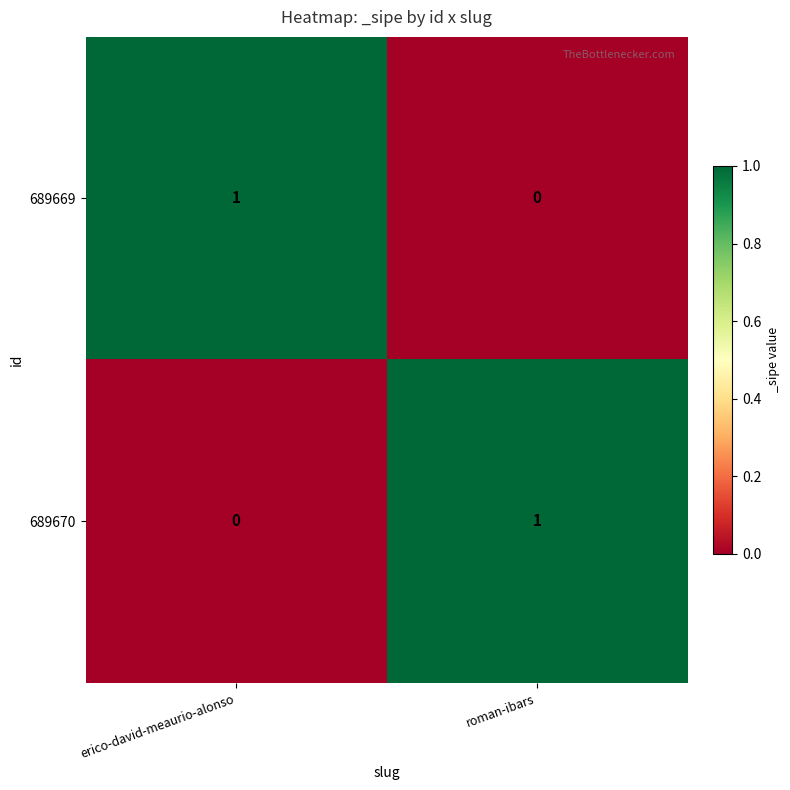

The 689670 series shows 0 at erico-david-meaurio-alonso. True or false?

True